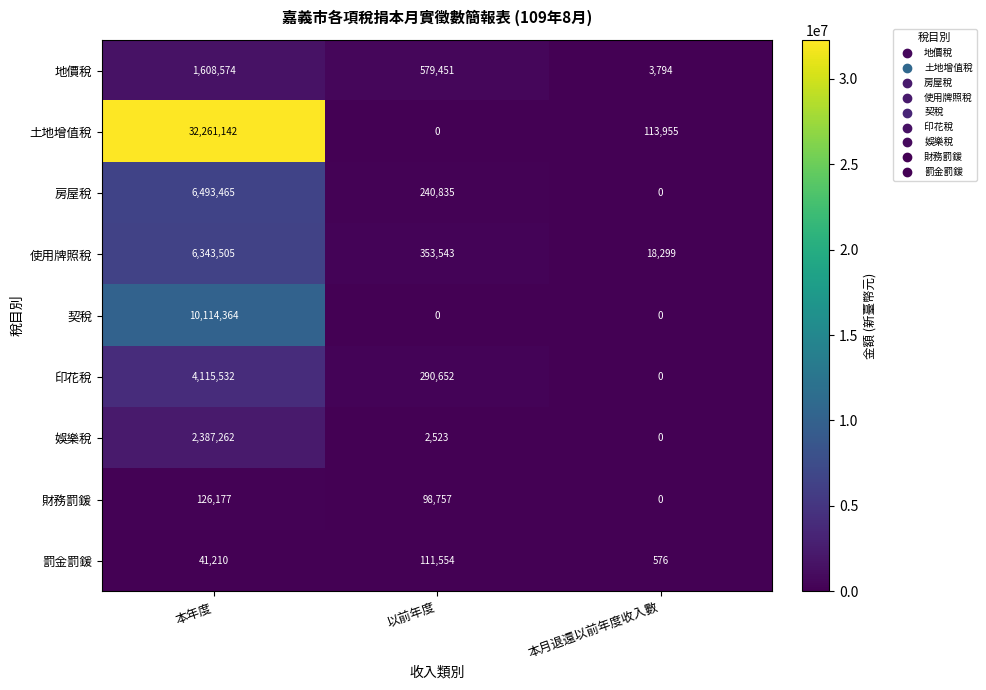

At which category does the chart reach its peak across all series?

本年度